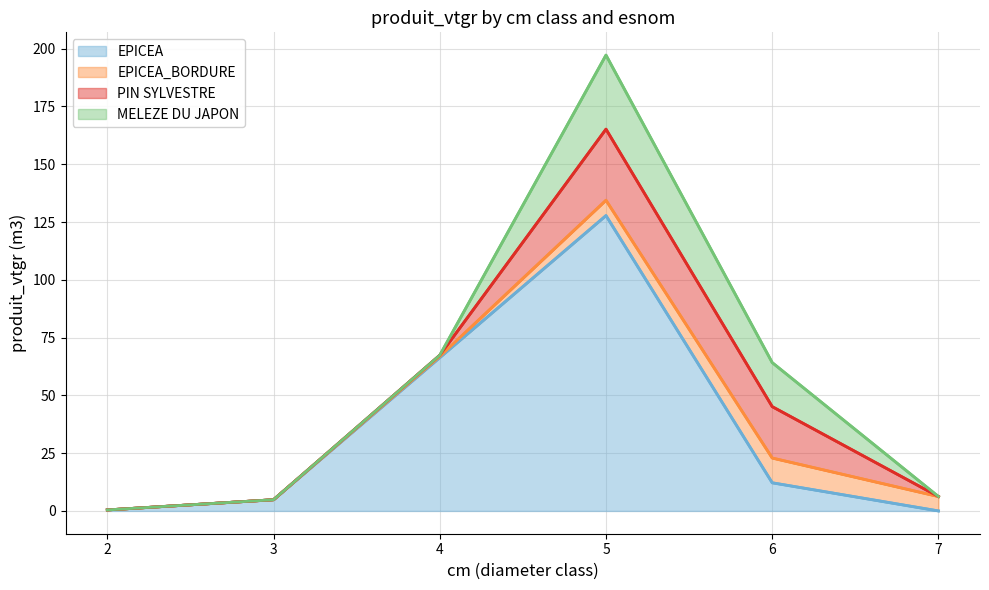

At which category is the sum across all series the highest?

5